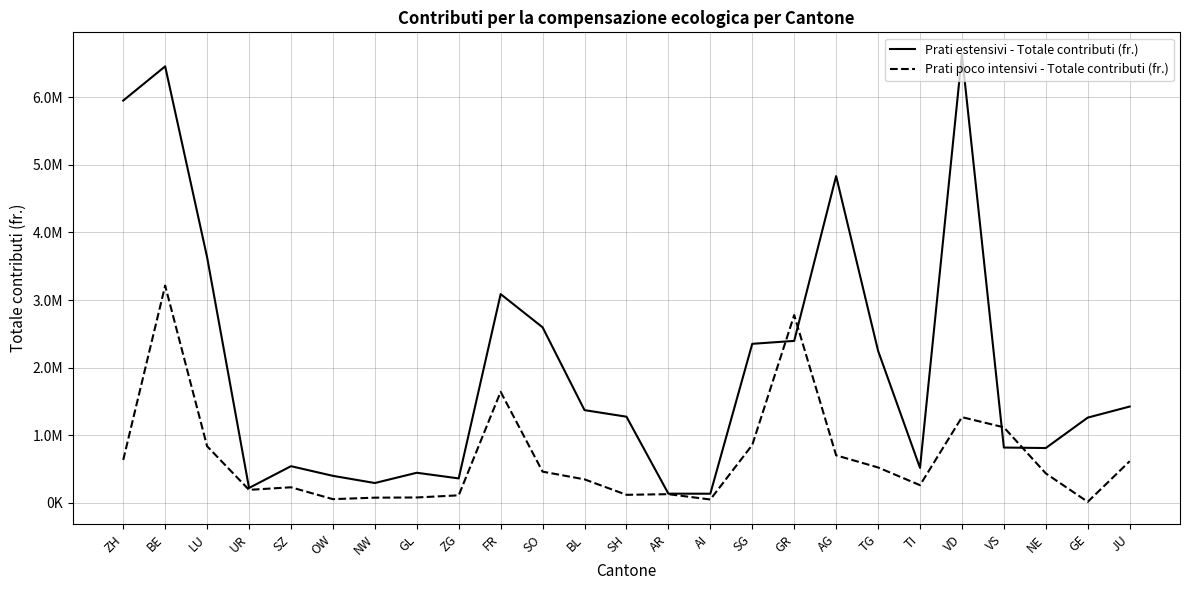

How many times do Prati poco intensivi - Totale contributi (fr.) and Prati estensivi - Totale contributi (fr.) cross each other?

4